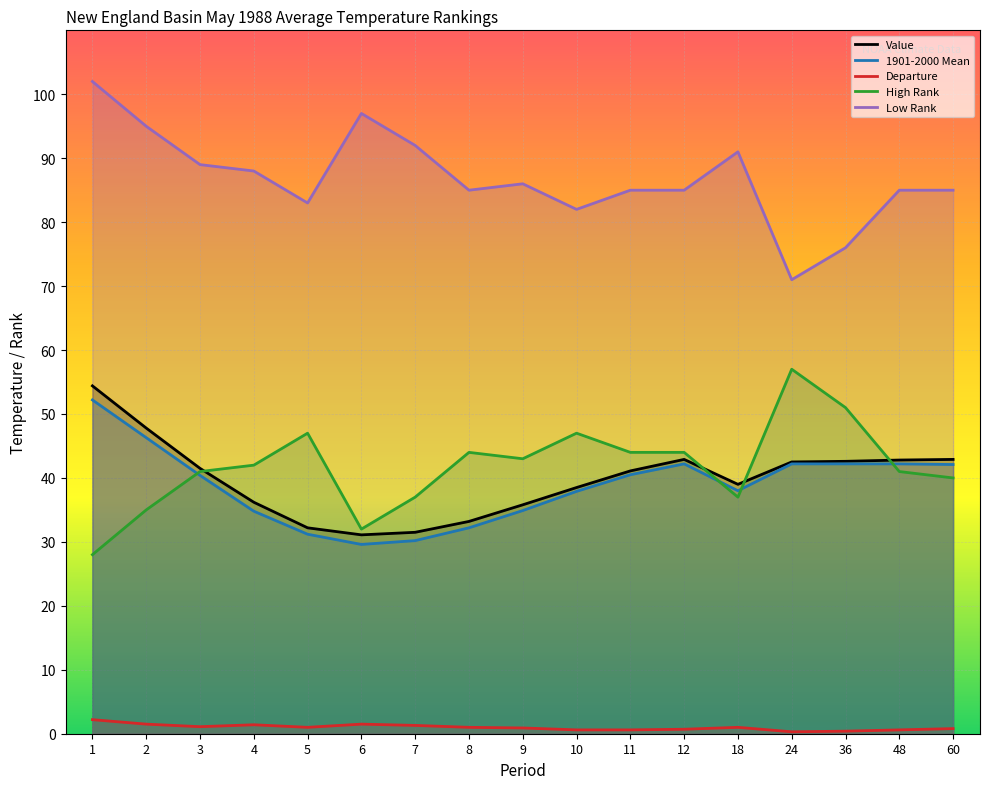

What is the sum of all High Rank values?

710.0